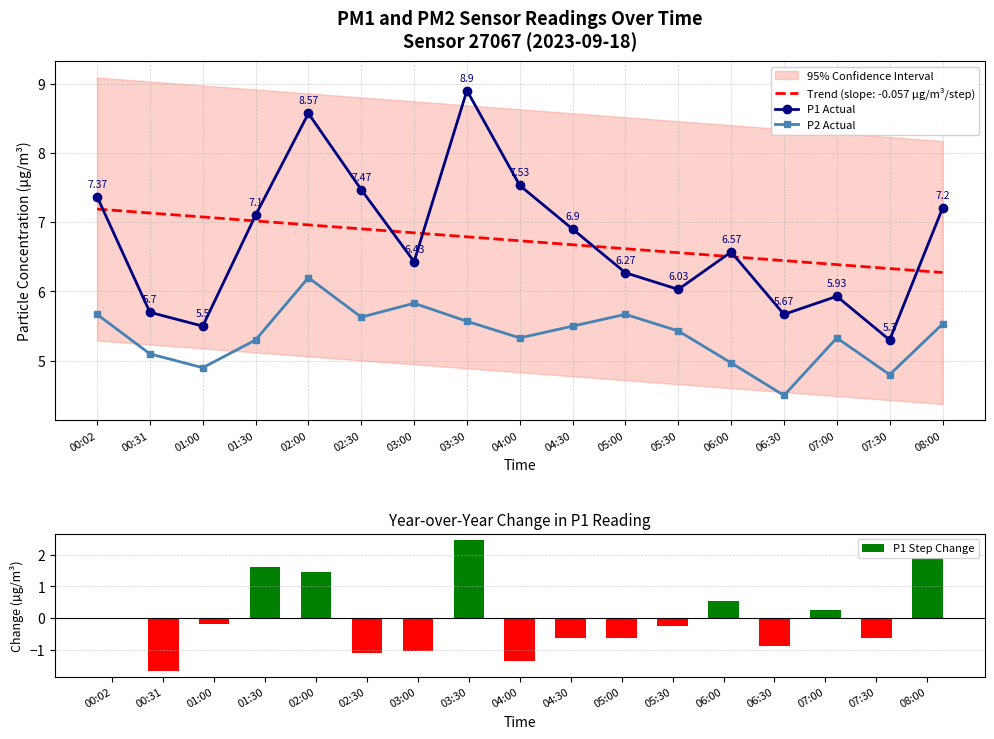

Reading left to right, what are all the values shown in this chart?

P1 Actual: 00:02=7.4	00:31=5.7	01:00=5.5	01:30=7.1	02:00=8.6	02:30=7.5	03:00=6.4	03:30=8.9	04:00=7.5	04:30=6.9	05:00=6.3	05:30=6.0	06:00=6.6	06:30=5.7	07:00=5.9	07:30=5.3	08:00=7.2
P2 Actual: 00:02=5.7	00:31=5.1	01:00=4.9	01:30=5.3	02:00=6.2	02:30=5.6	03:00=5.8	03:30=5.6	04:00=5.3	04:30=5.5	05:00=5.7	05:30=5.4	06:00=5.0	06:30=4.5	07:00=5.3	07:30=4.8	08:00=5.5
P1 Step Change: 00:02=0.0	00:31=-1.7	01:00=-0.2	01:30=1.6	02:00=1.5	02:30=-1.1	03:00=-1.0	03:30=2.5	04:00=-1.4	04:30=-0.6	05:00=-0.6	05:30=-0.2	06:00=0.5	06:30=-0.9	07:00=0.3	07:30=-0.6	08:00=1.9